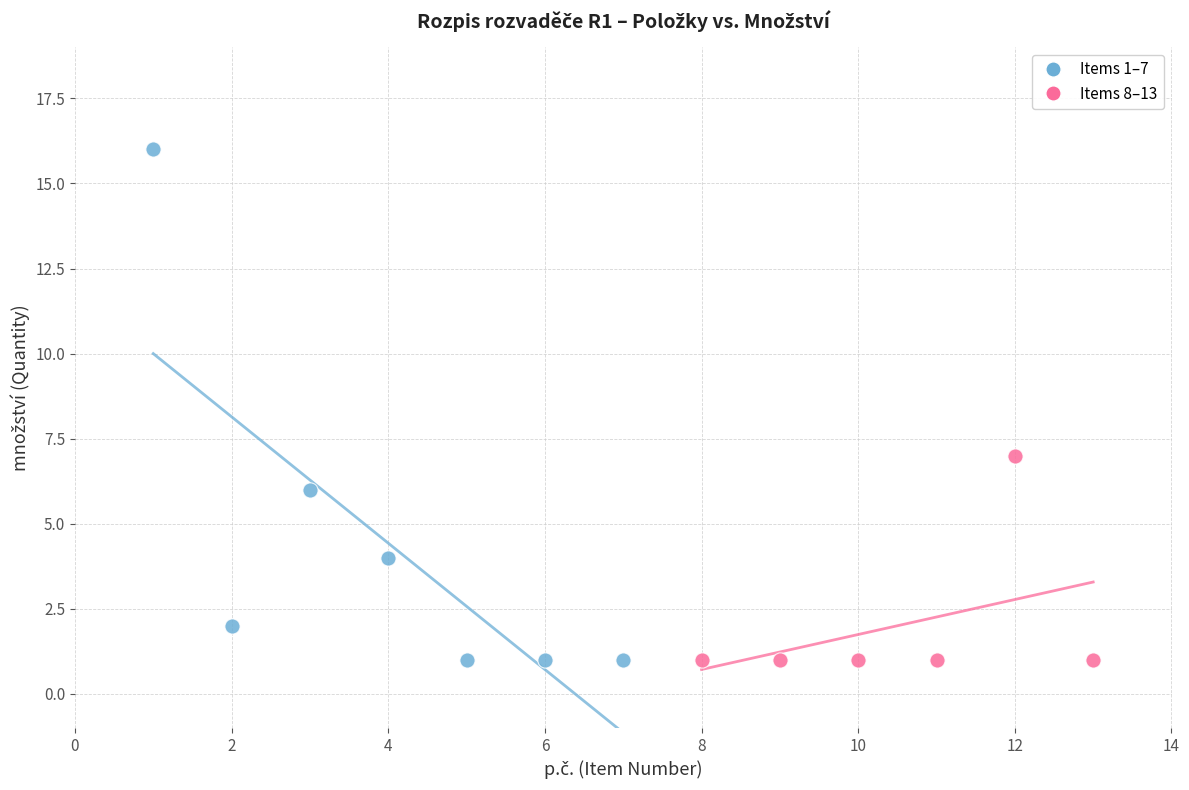

What are all the series names shown in the legend?

Items 1–7, Items 8–13